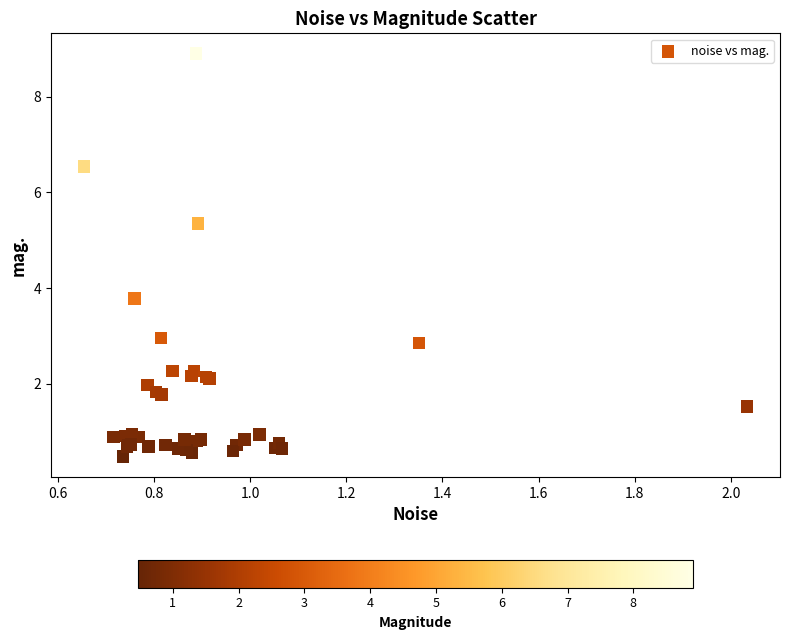

What Y value in the scatter plot is closest to 4?

3.8